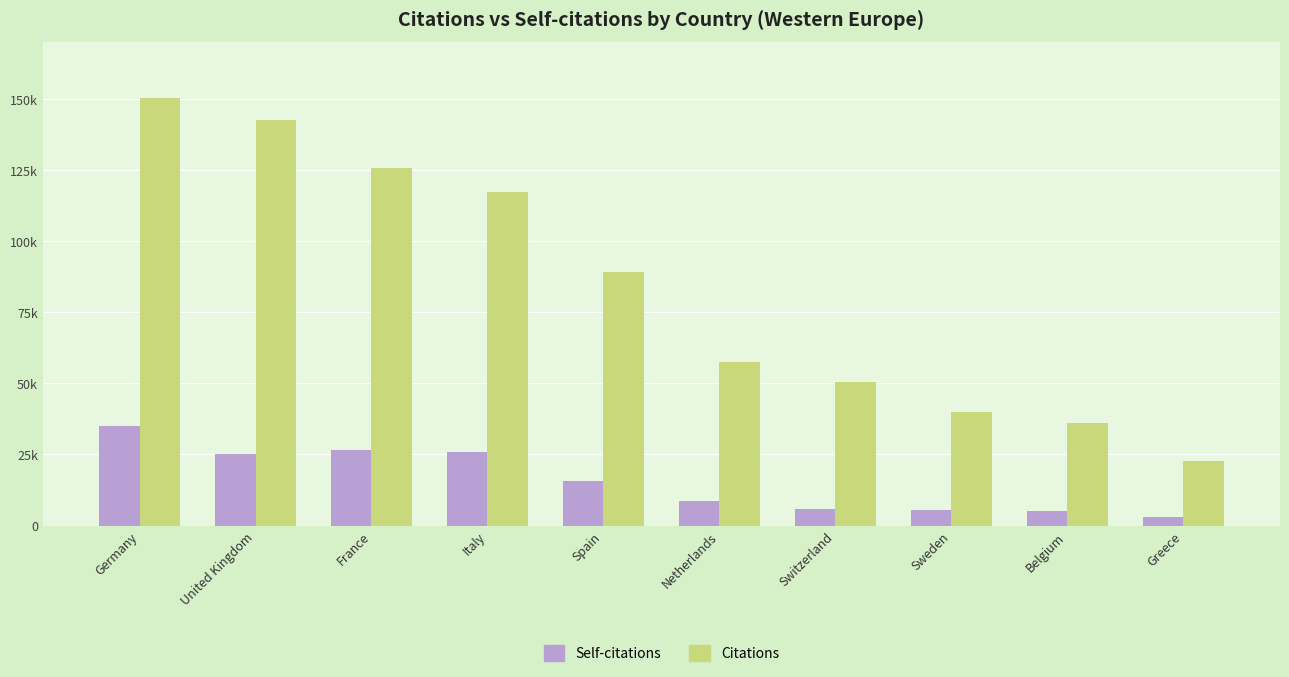

Reading left to right, what are all the values shown in this chart?

Self-citations: 34980	25097	26706	25864	15558	8594	5888	5631	5180	3078
Citations: 150178	142629	125692	117067	89210	57469	50612	39935	36214	22574